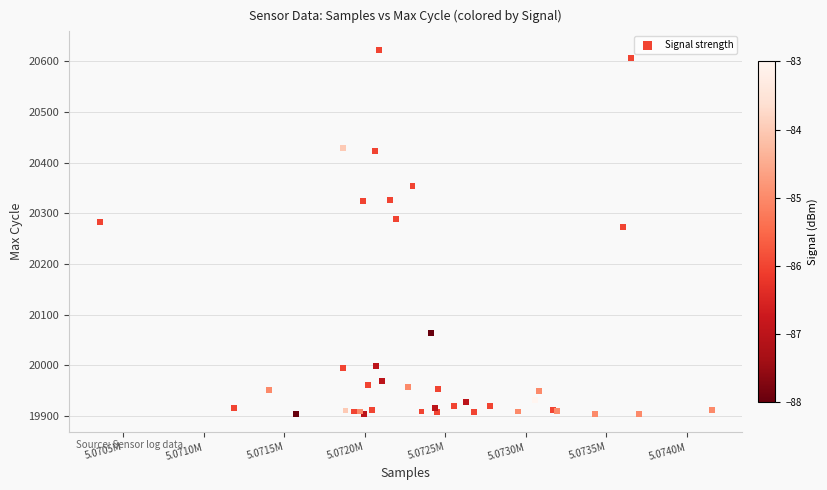

What Y value in the scatter plot is closest to 20263?

20273